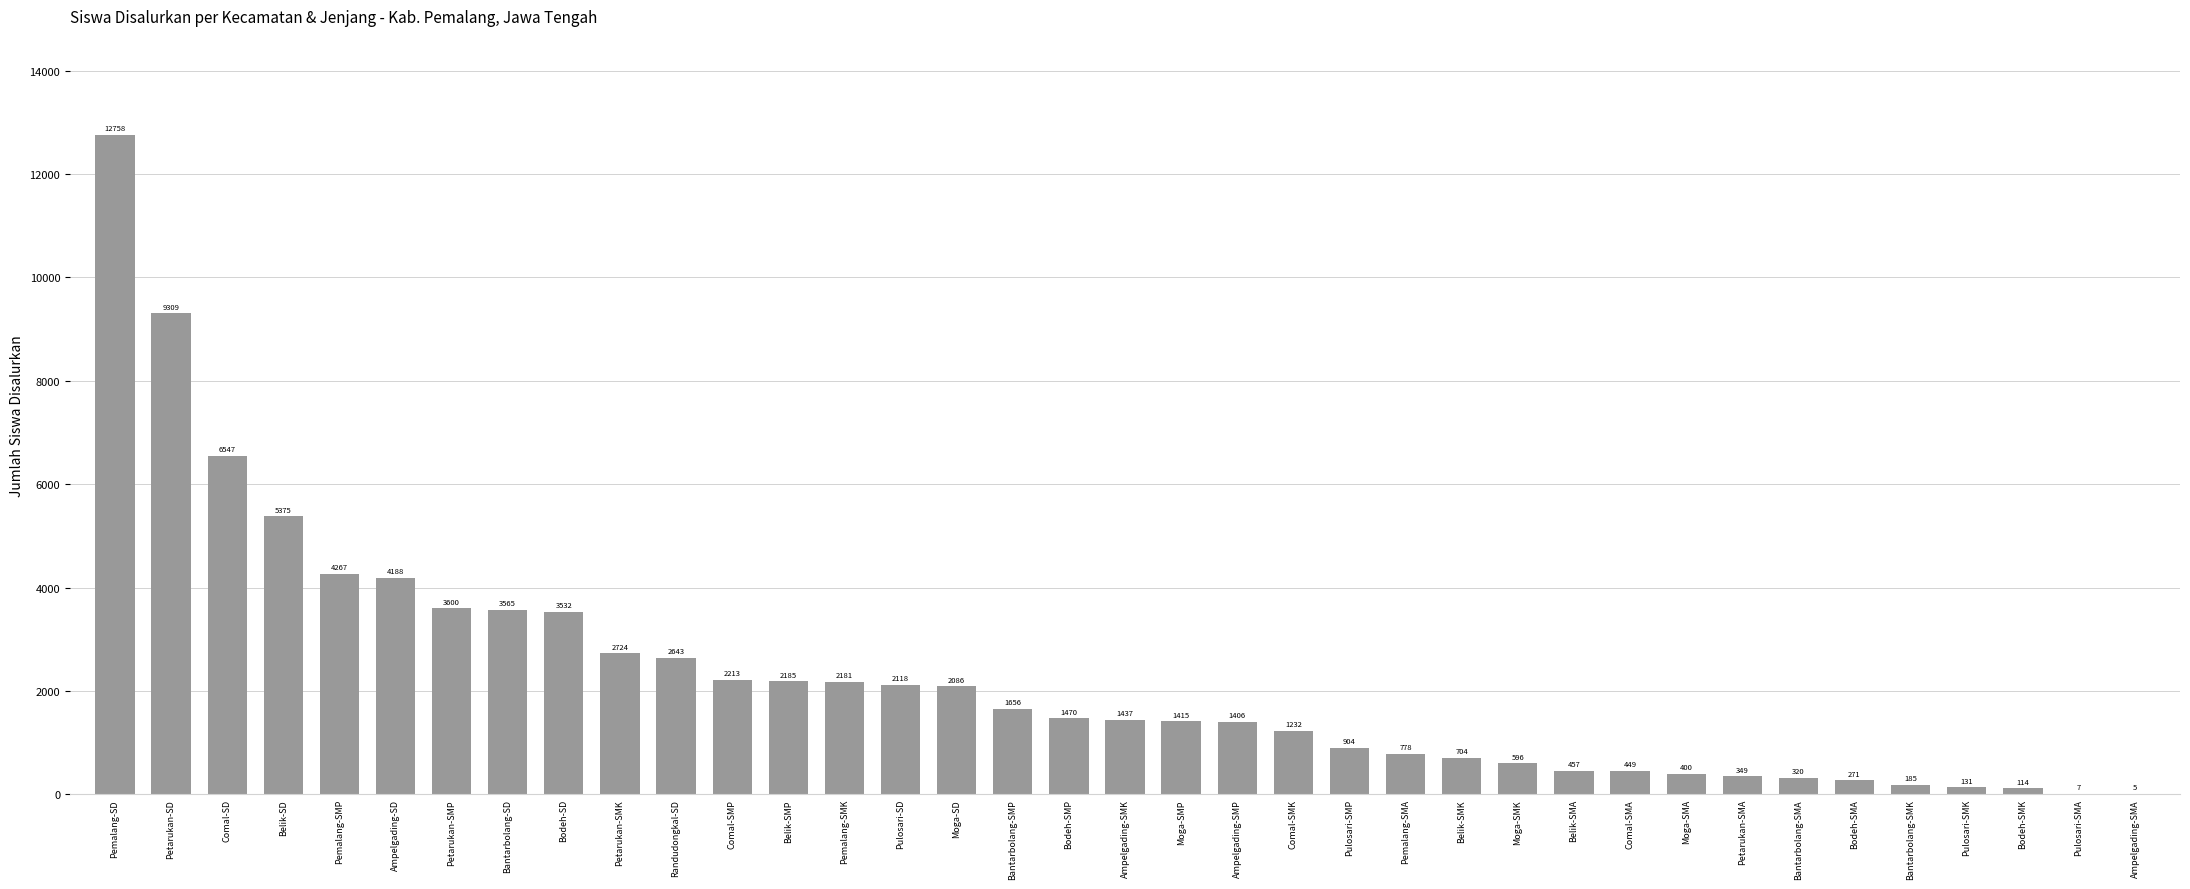

What is the sum of the values at Petarukan-SD and Belik-SMA?

9766